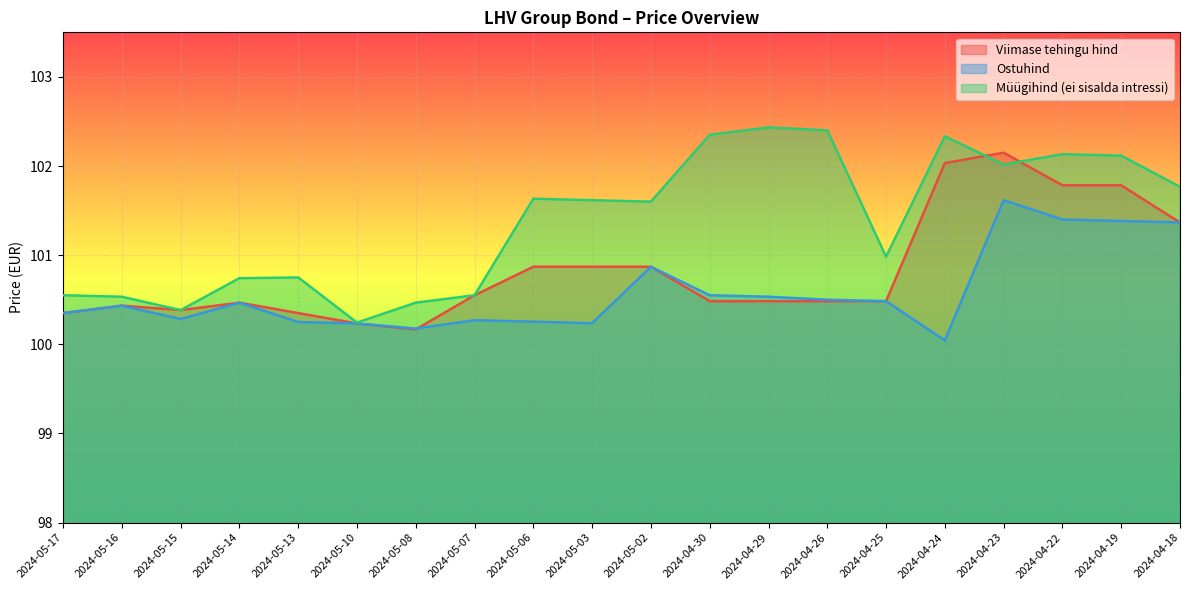

What are all the series names shown in the legend?

Viimase tehingu hind, Ostuhind, Müügihind (ei sisalda intressi)